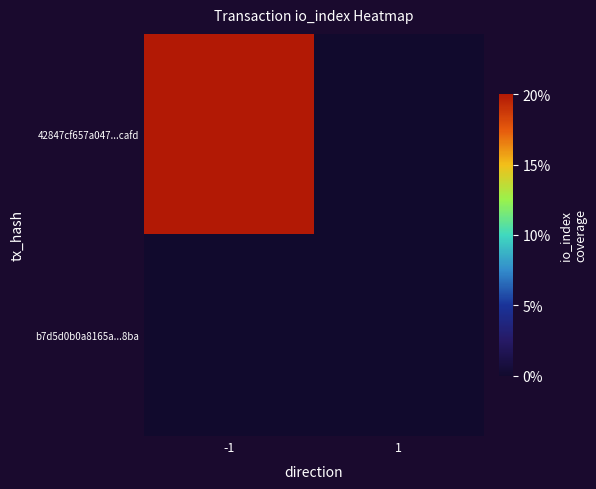

At -1, list the series in order from smallest to largest.

b7d5d0b0a8165a...8ba, 42847cf657a047...cafd